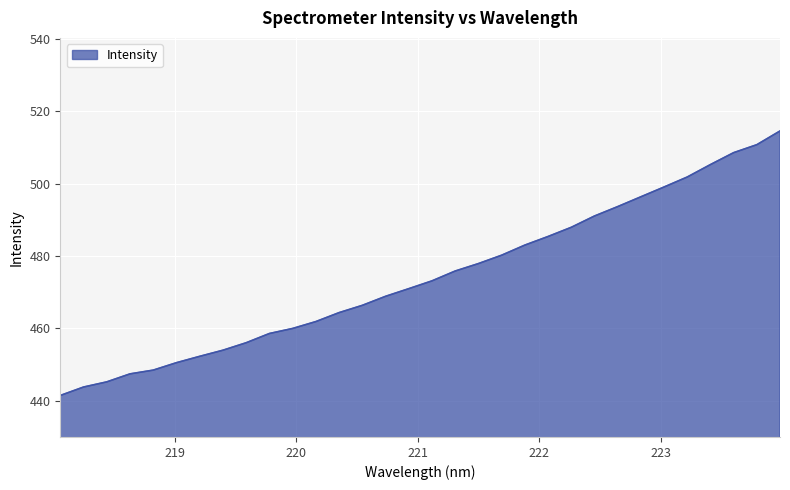

What is the difference between the maximum and minimum values?

73.1